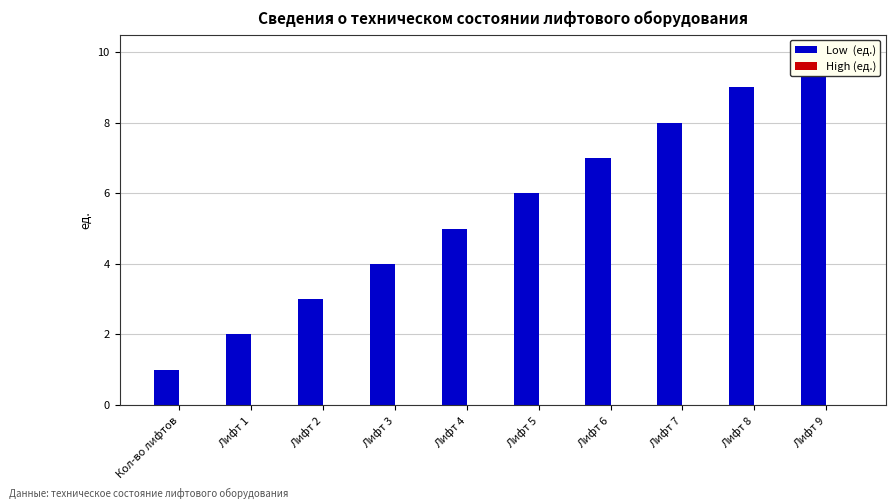

What is the lowest value of the Low  (ед.) series?

1